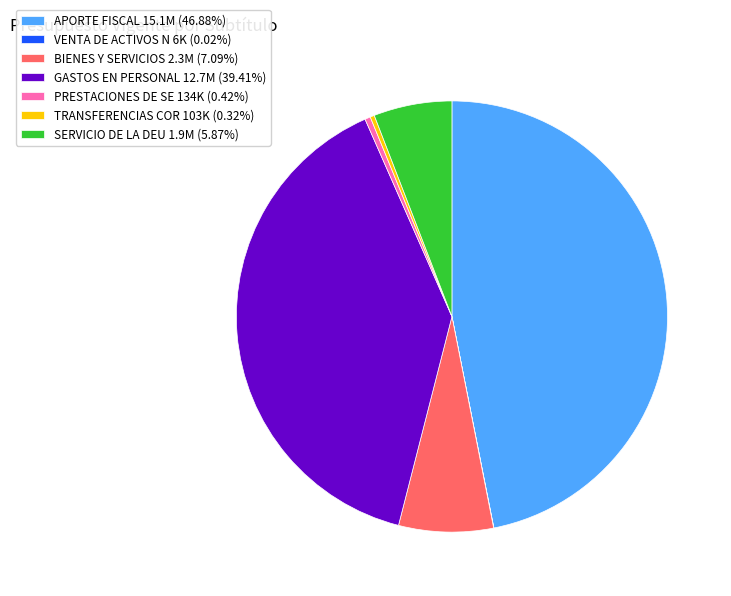

Do TRANSFERENCIAS COR 103K (0.32%) and APORTE FISCAL 15.1M (46.88%) together represent more than half of the pie?

No